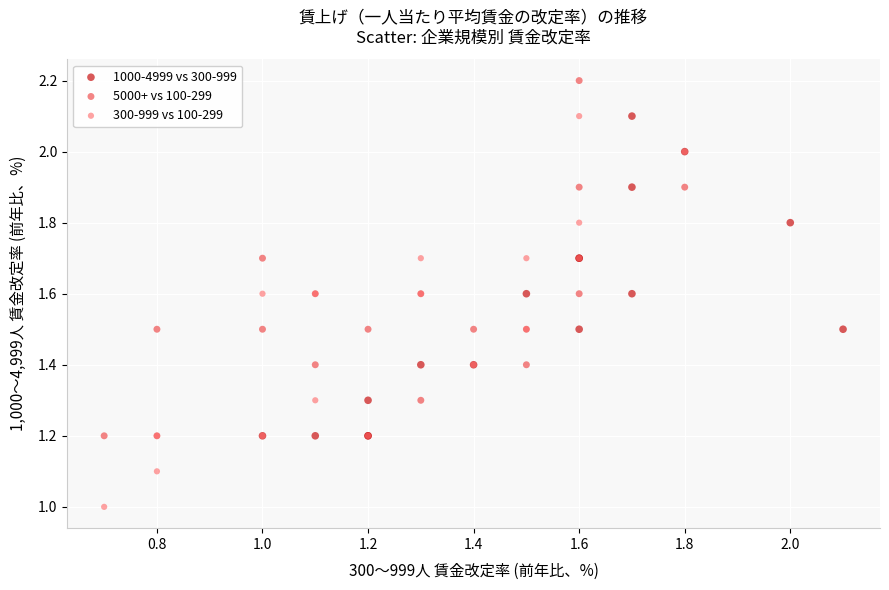

Which series has the widest spread of Y values?

300-999 vs 100-299